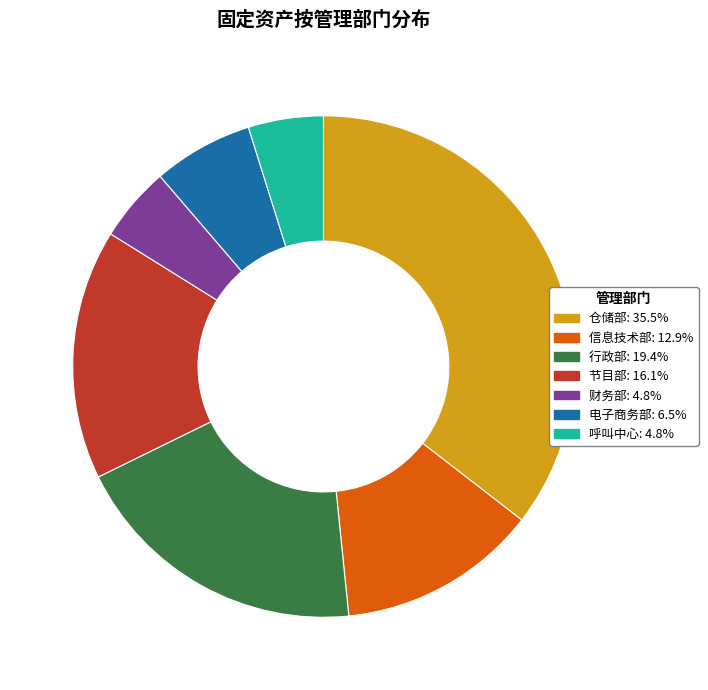

Count the number of slices in the pie.

7